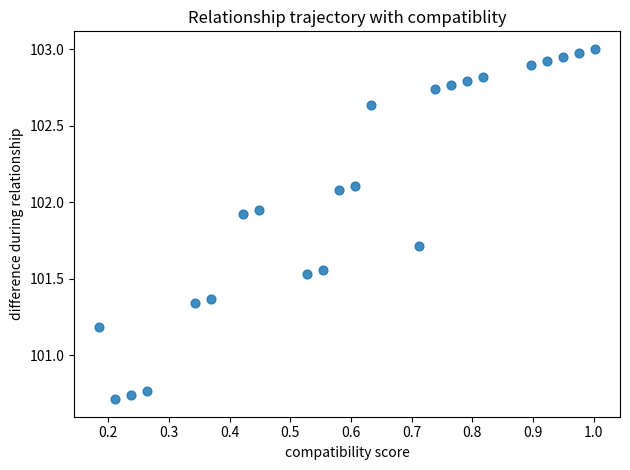

What Y value in the scatter plot is closest to 101?

101.2